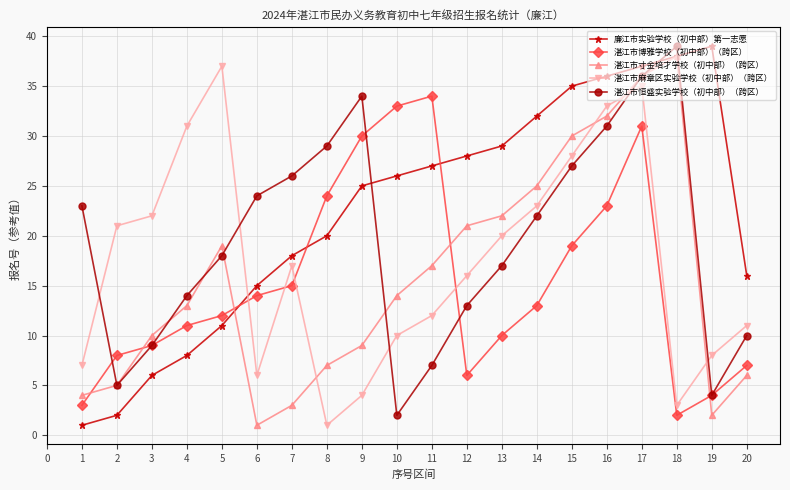

The 廉江市实验学校（初中部）第一志愿 series shows 8 at 7. True or false?

False